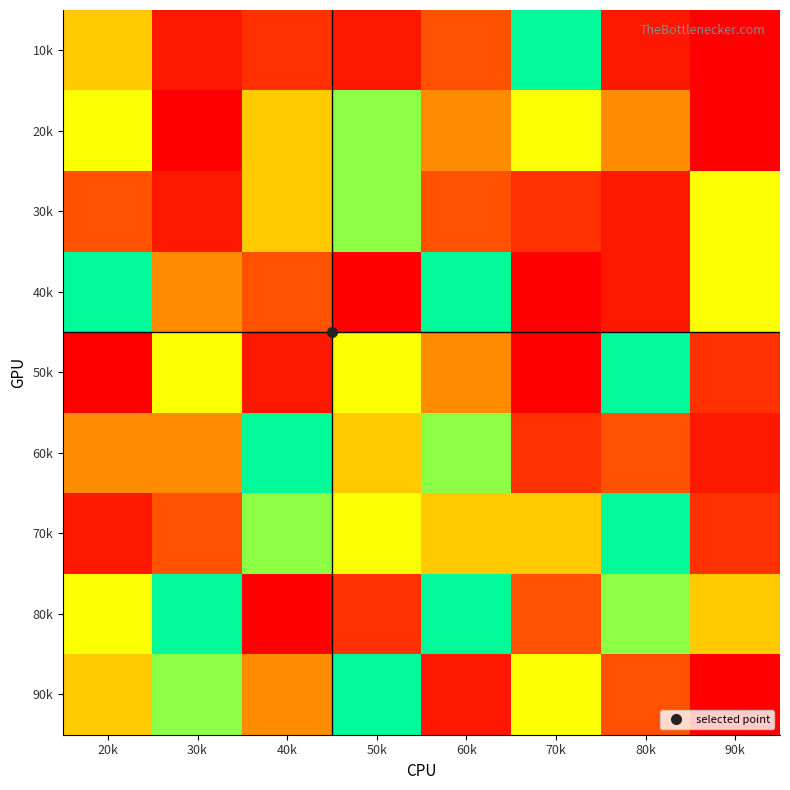

What is the spread (max minus min) of values at 60k?

7